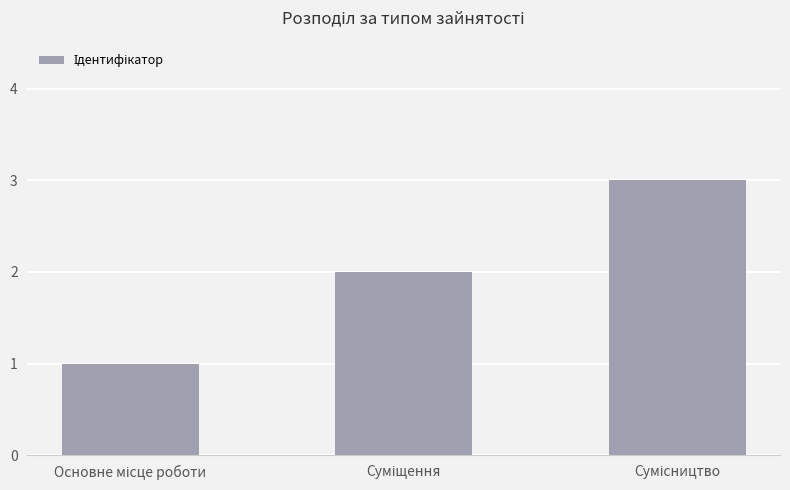

What is the sum of all values?

6